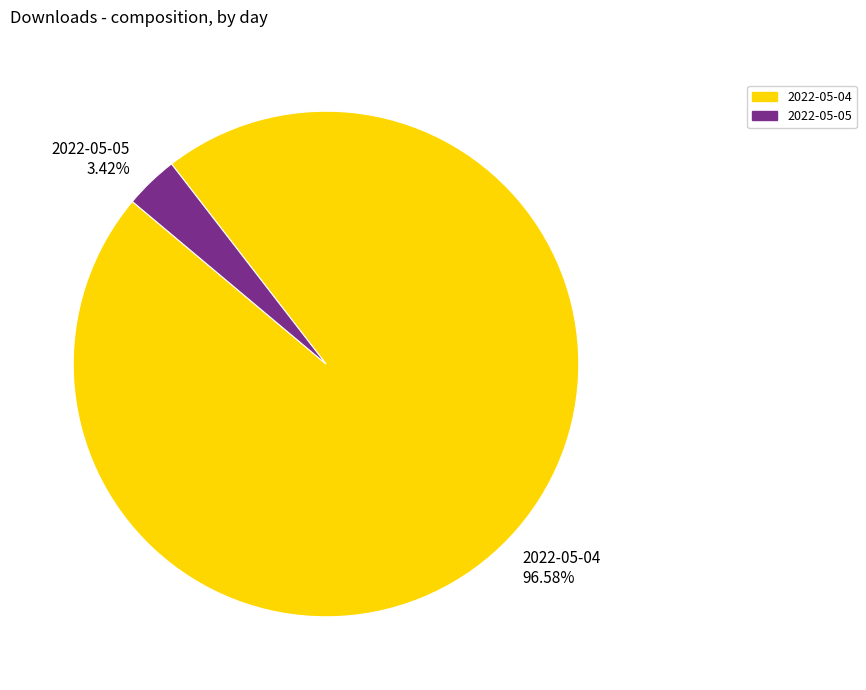

What is the smallest slice in the pie chart?

2022-05-05